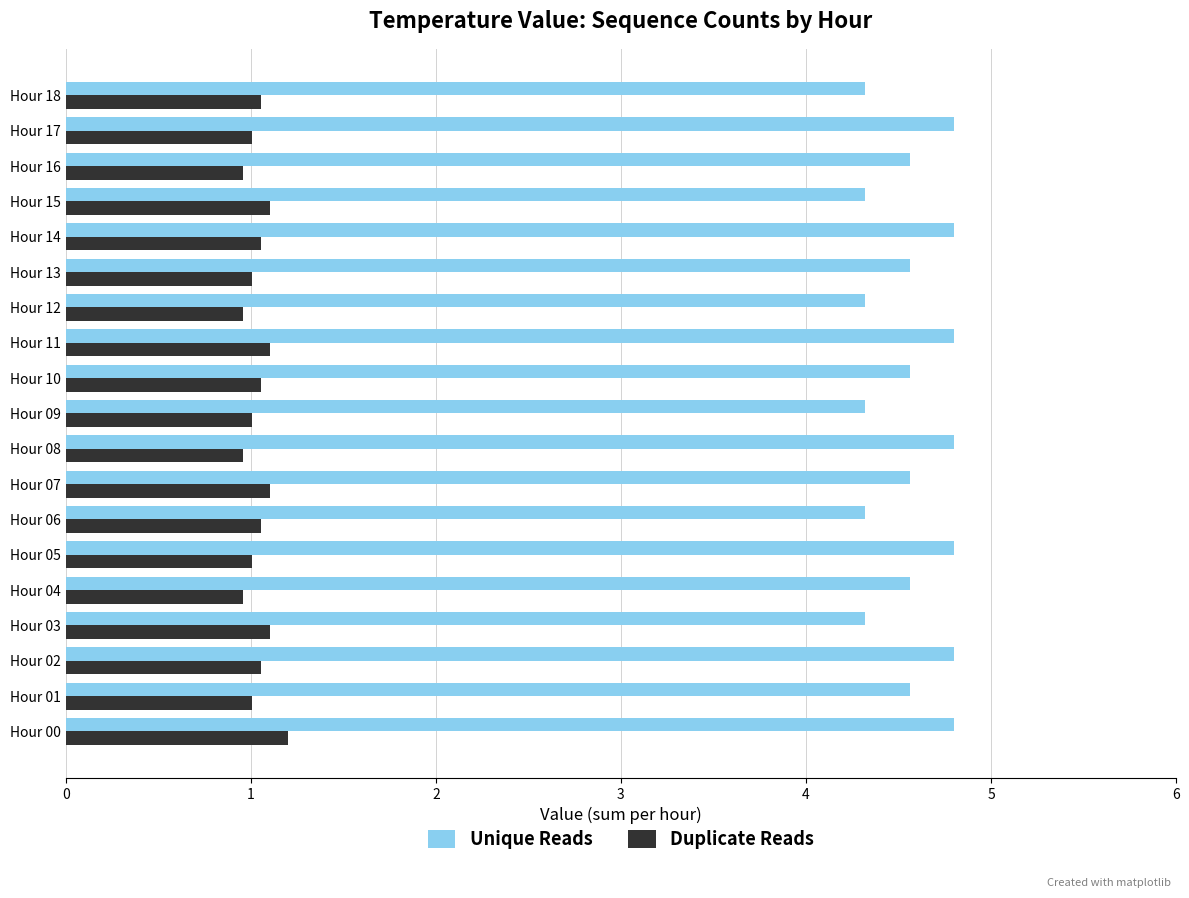

Which series has the largest total across all categories?

Unique Reads